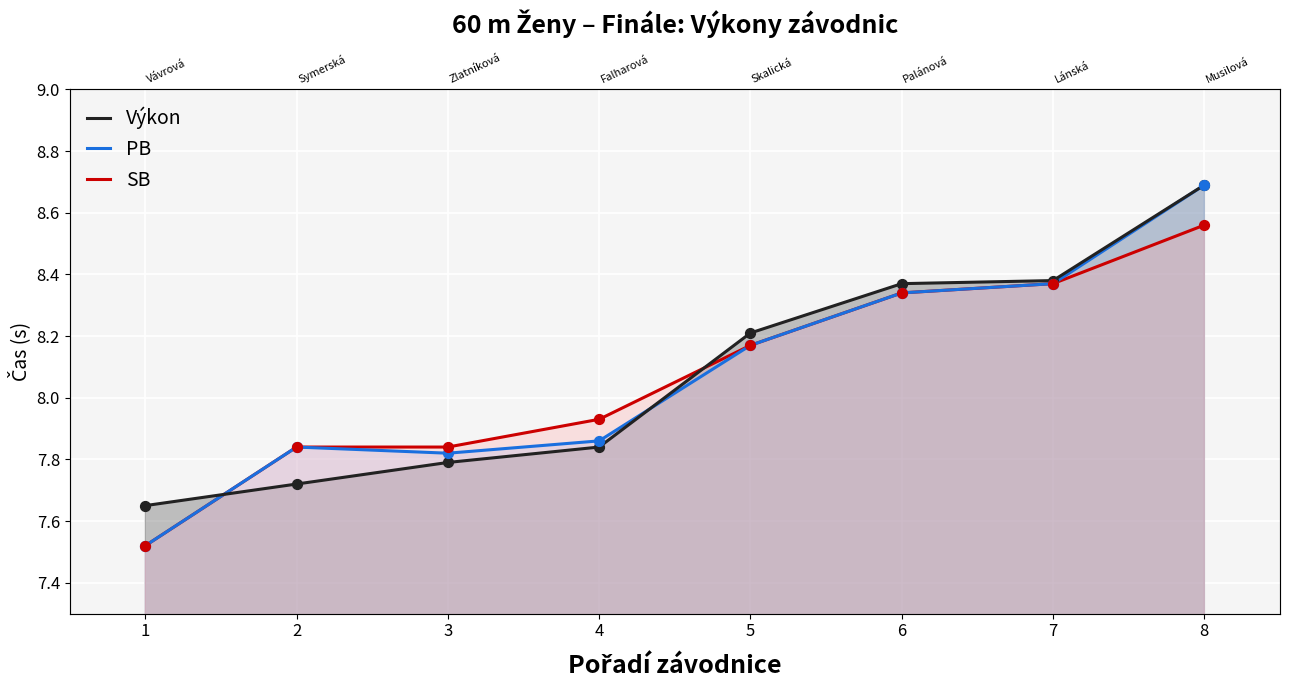

Is the value of SB at 7 greater than the value of Výkon at 8?

No